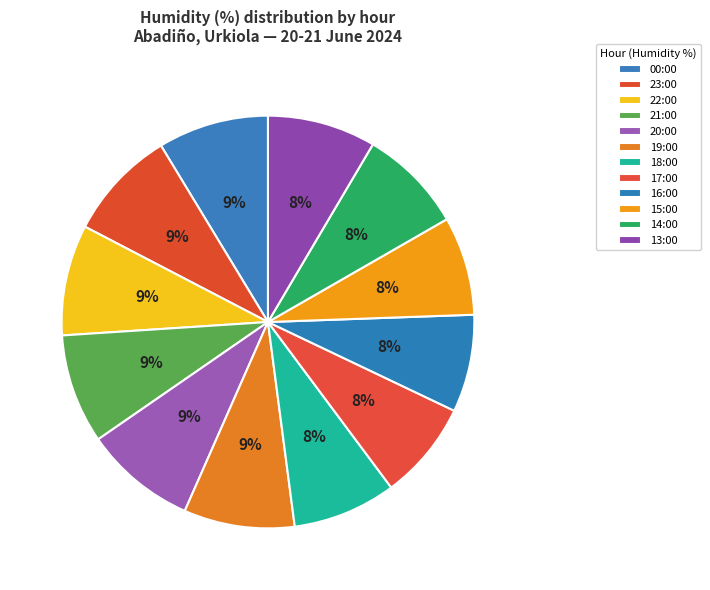

To the nearest percent, what is the difference between the largest and smallest slice percentages?

1%